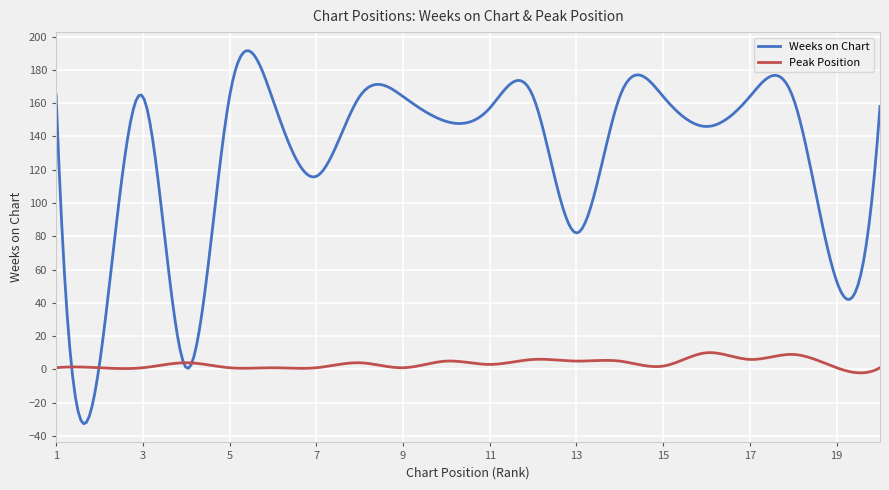

Which series has the largest range (max minus min)?

Weeks on Chart